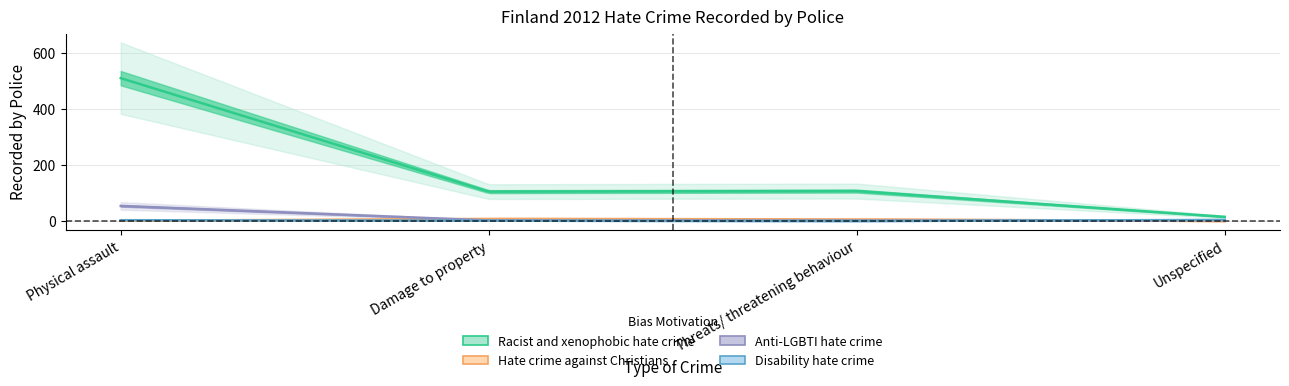

What position from the left is Unspecified?

4